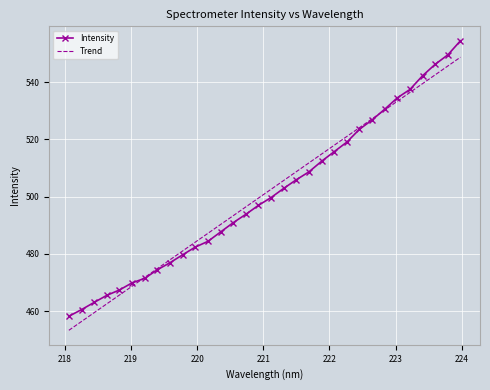

What is the minimum value for Trend?

453.3